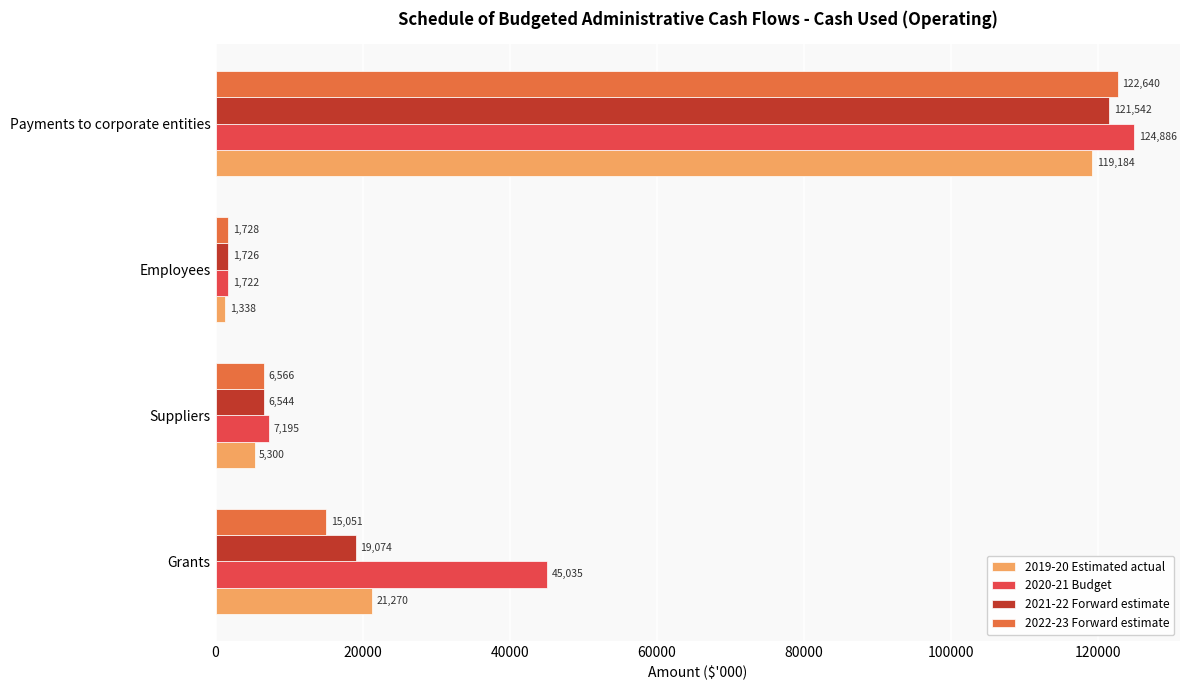

At which category is the sum across all series the highest?

Payments to corporate entities